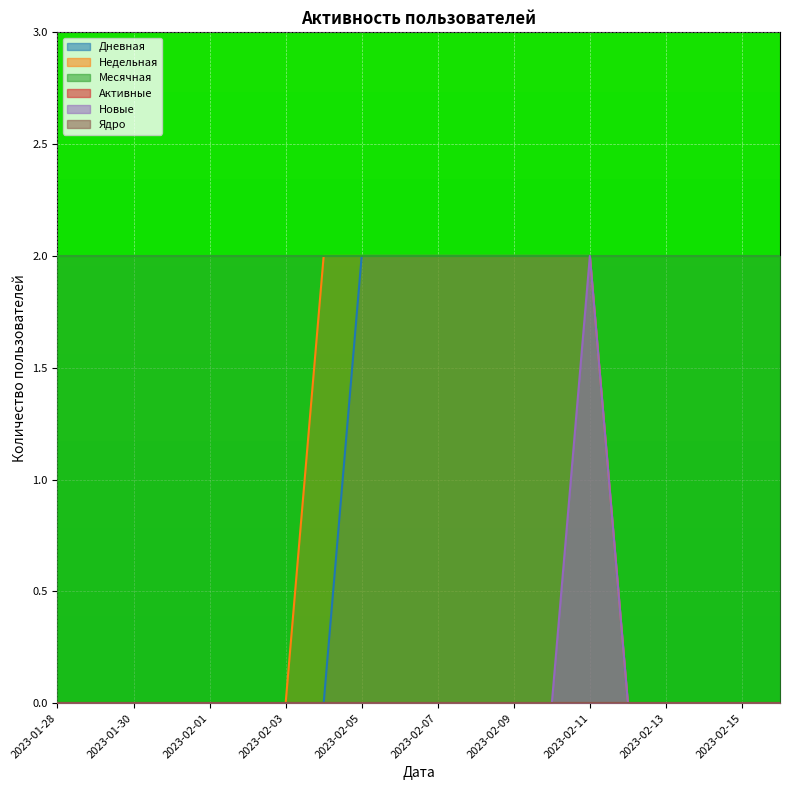

Which series has the largest range (max minus min)?

Дневная